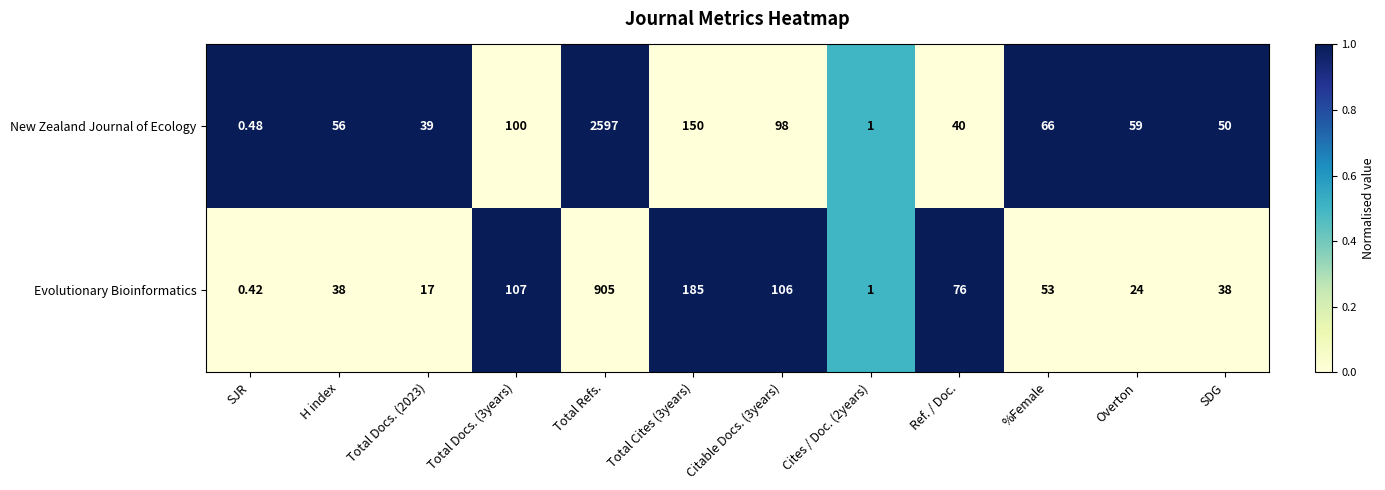

Which series has the largest range (max minus min)?

New Zealand Journal of Ecology